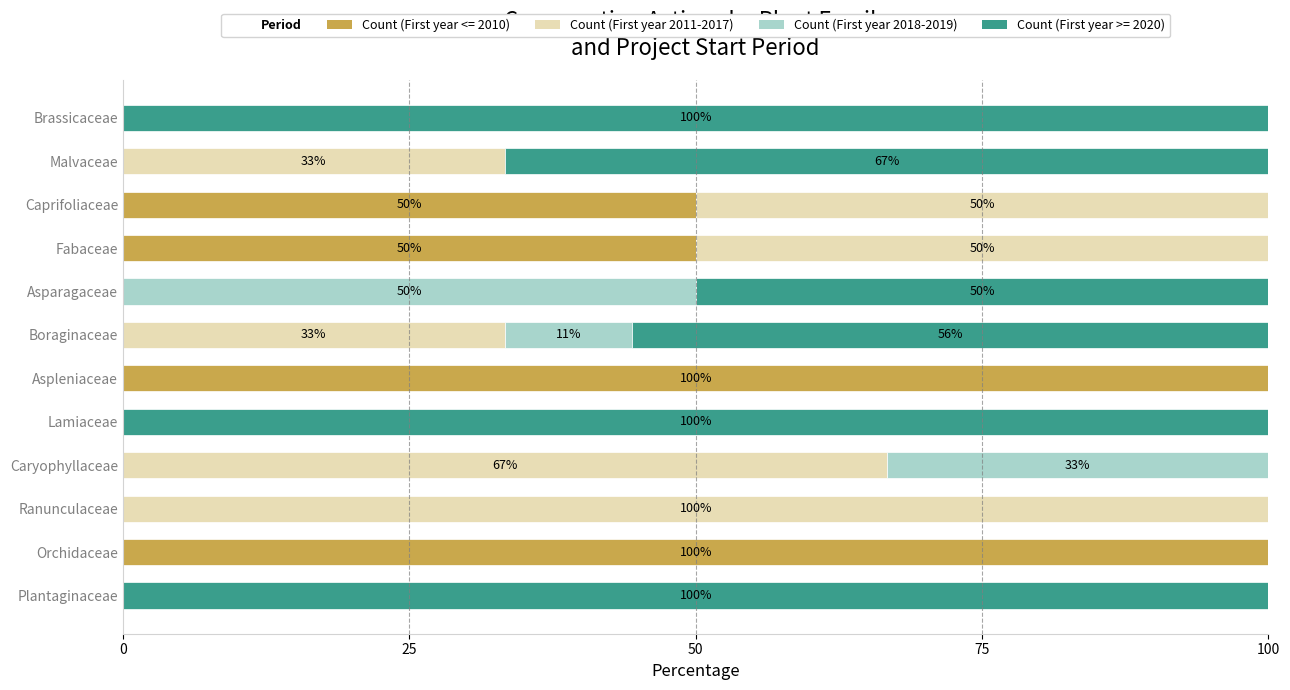

What is the highest value of the Count (First year <= 2010) series?

100.0